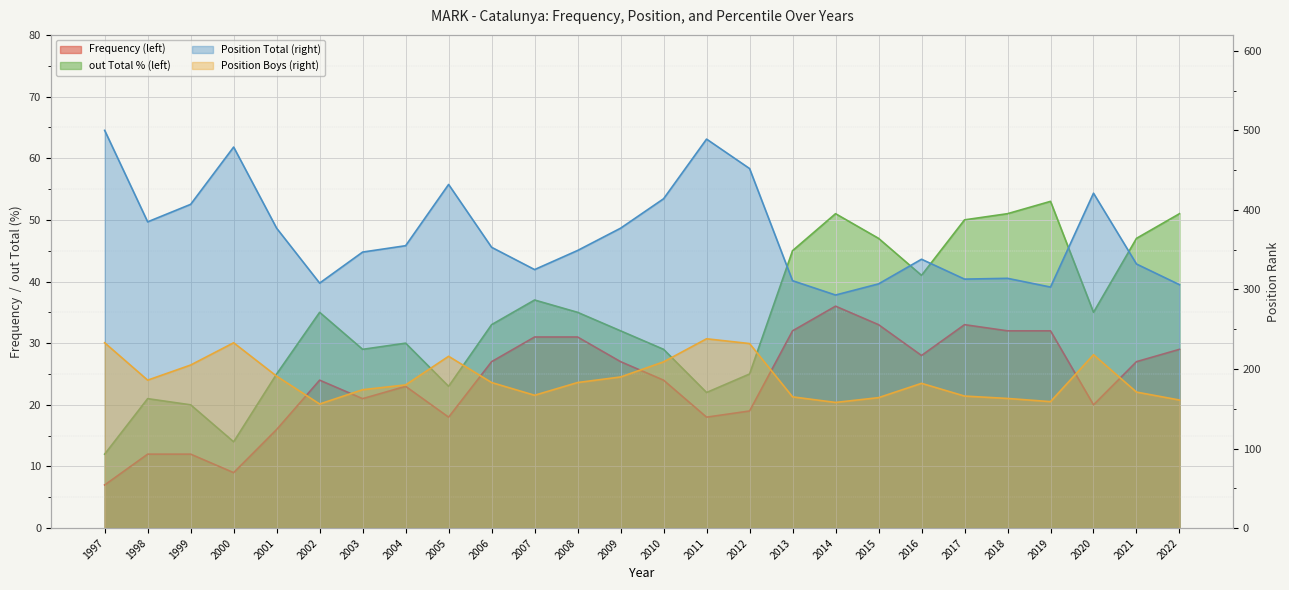

What are all the series names shown in the legend?

Frequency, Position Total, Position Boys, out Total